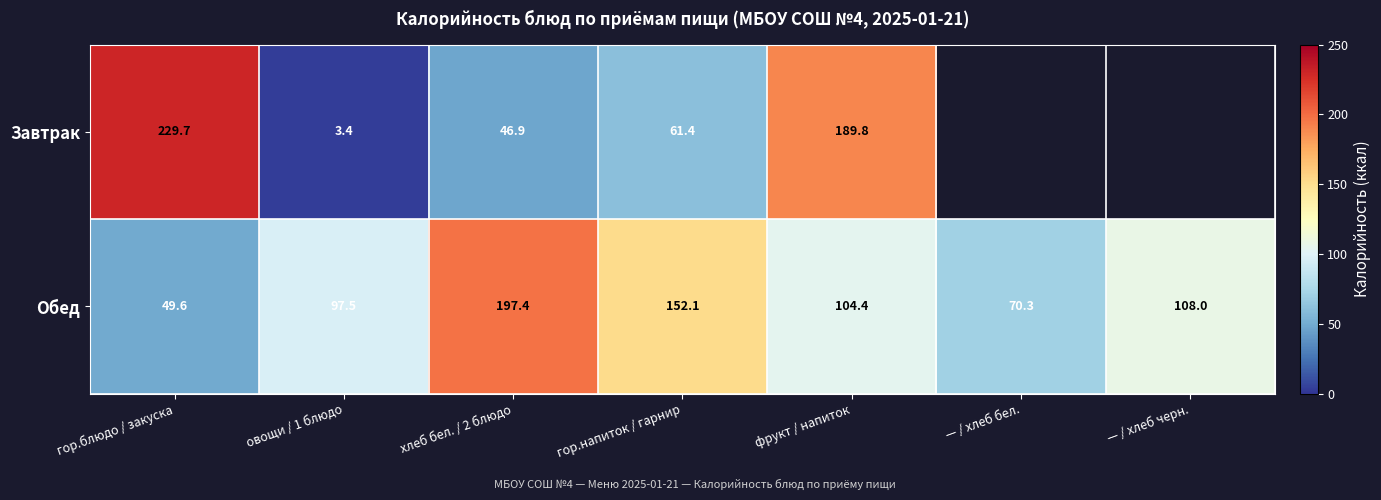

How many data points in Обед are less than 104?

3